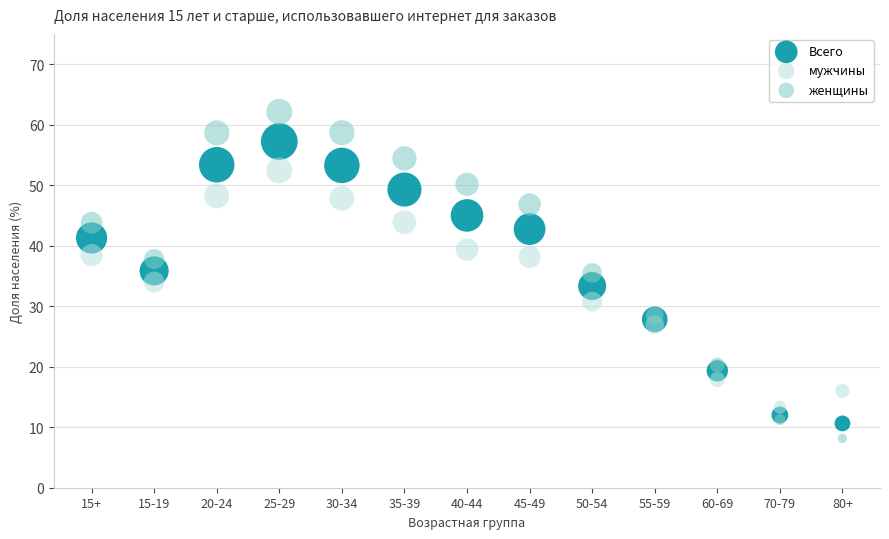

Which series contains the highest Y value?

женщины